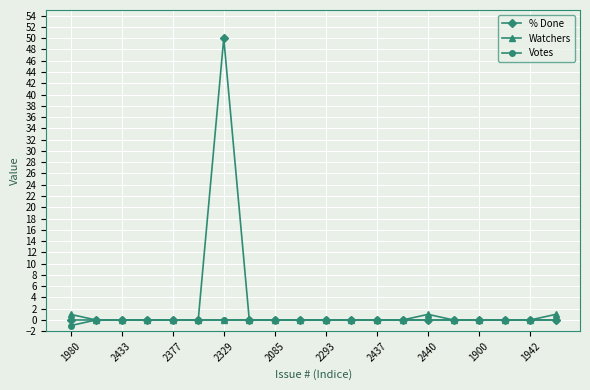

What is the maximum value shown in the chart?

50